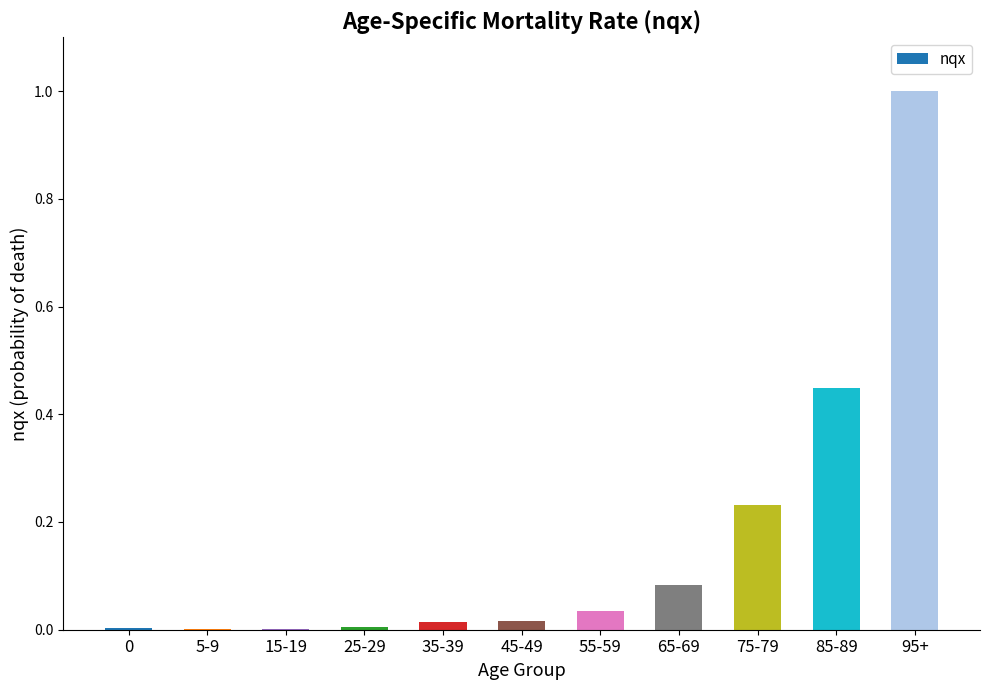

True or false: the data shows 1.5 at 95+.

False